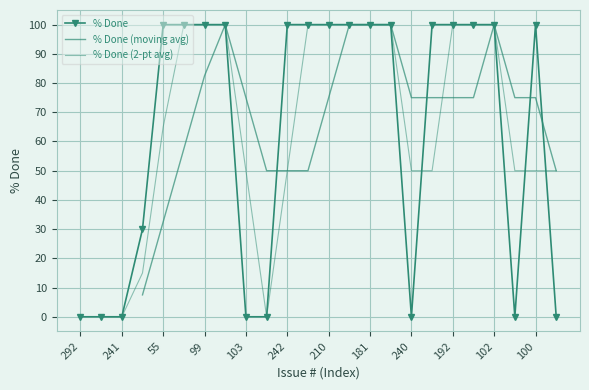

True or false: the data shows 39 at 199.

False